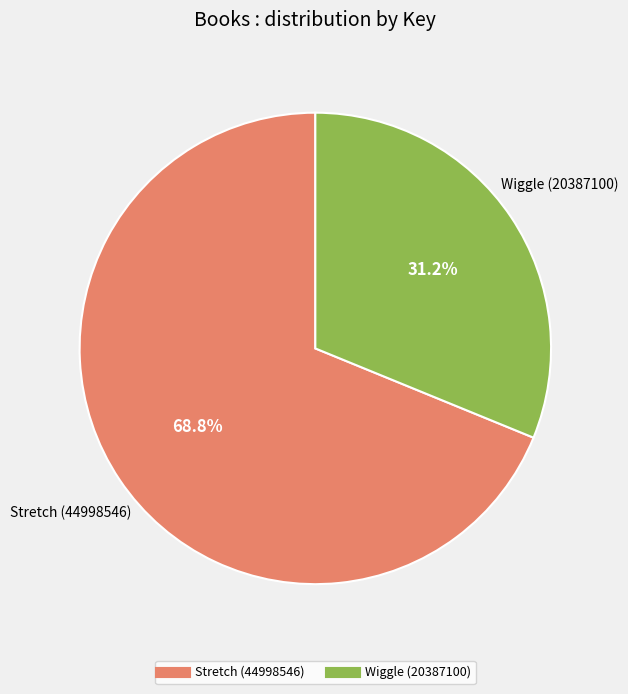

Approximately how many times larger is the value at Stretch (44998546) compared to Wiggle (20387100)?

2.2